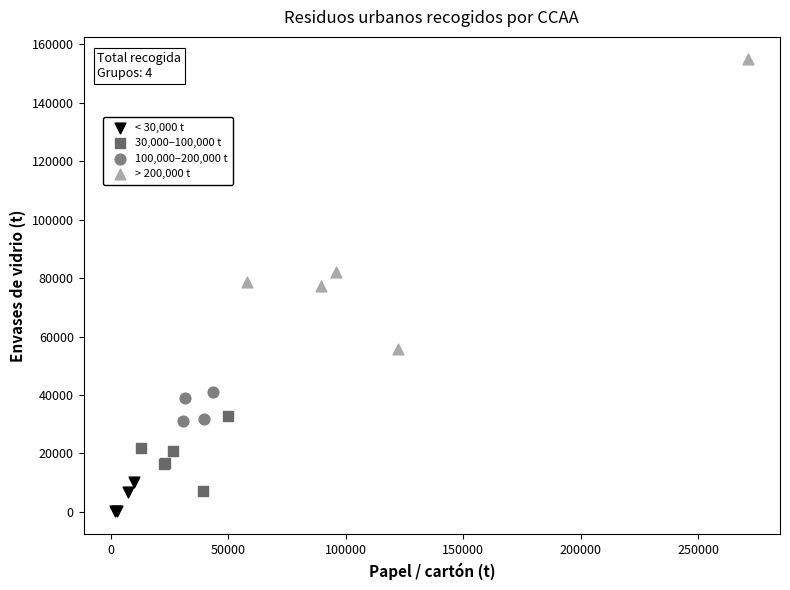

Which series contains the highest Y value?

> 200,000 t